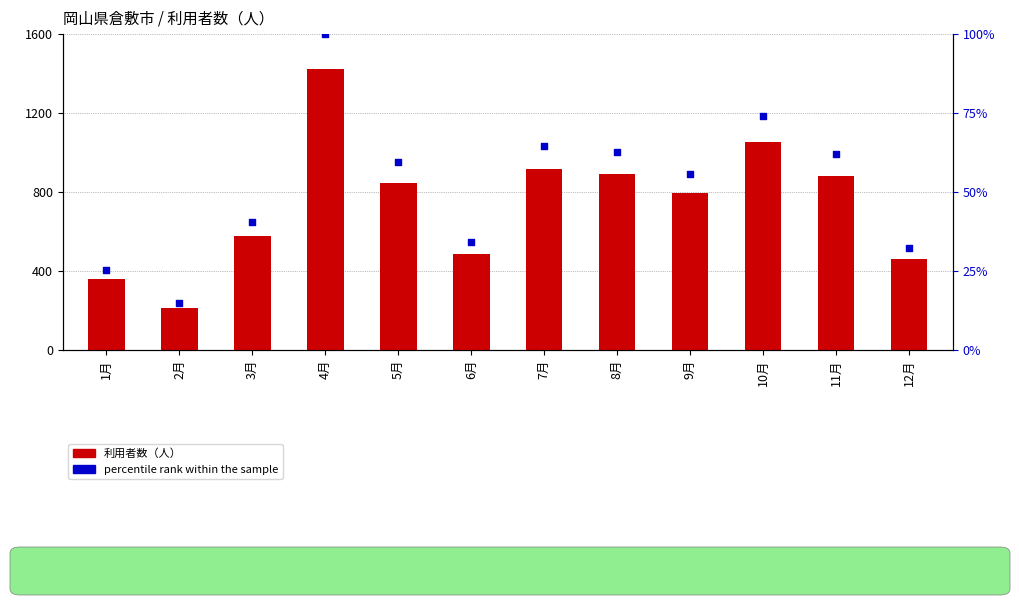

Which series has the largest Y range (max minus min)?

利用者数（人）